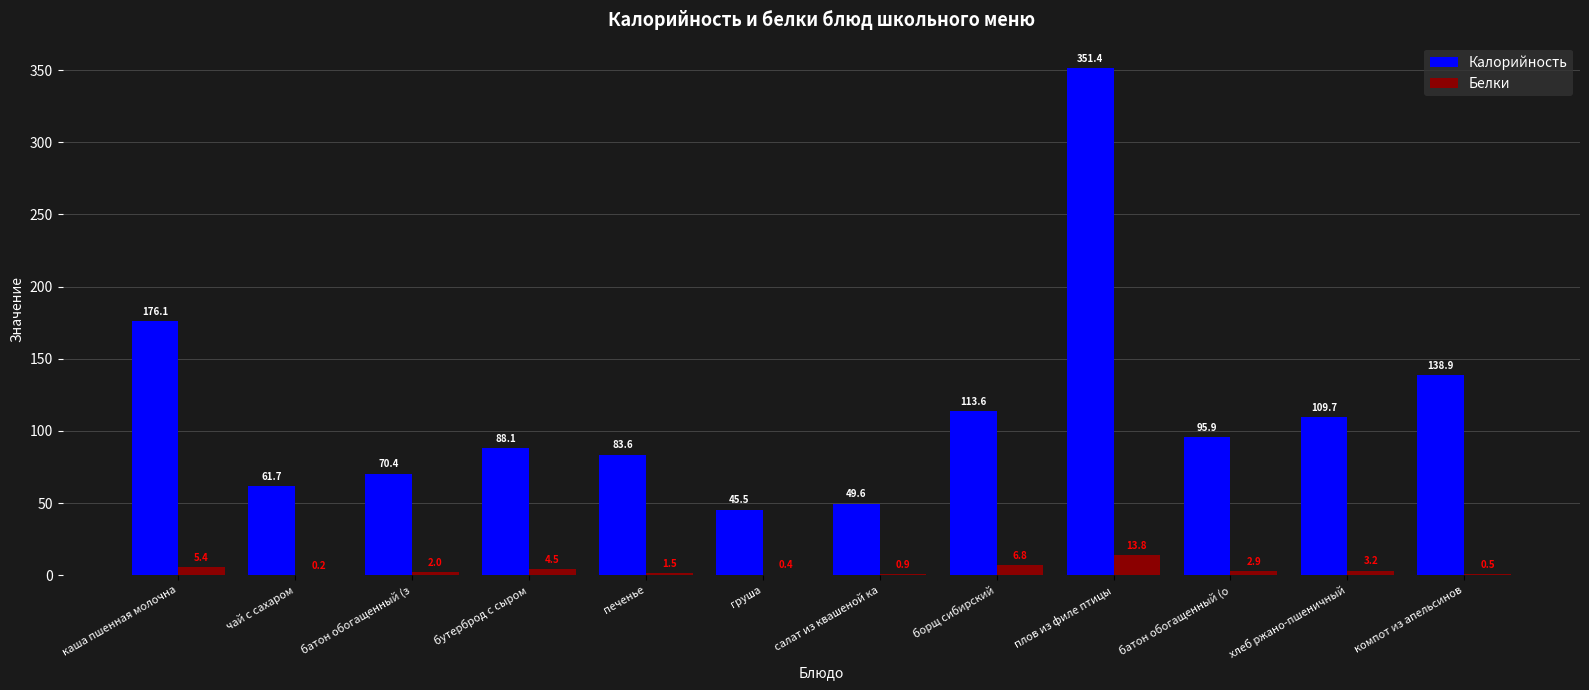

At which label is Белки closest to 7?

борщ сибирский